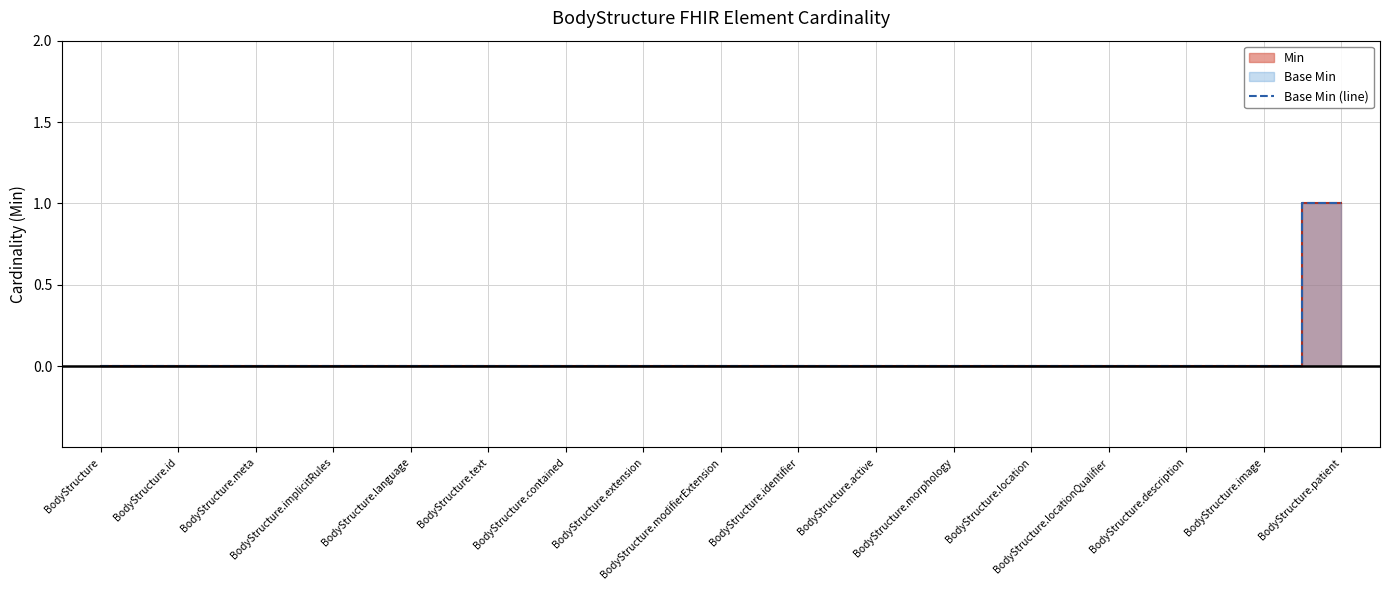

Is it true that the value at BodyStructure.contained is 0?

False